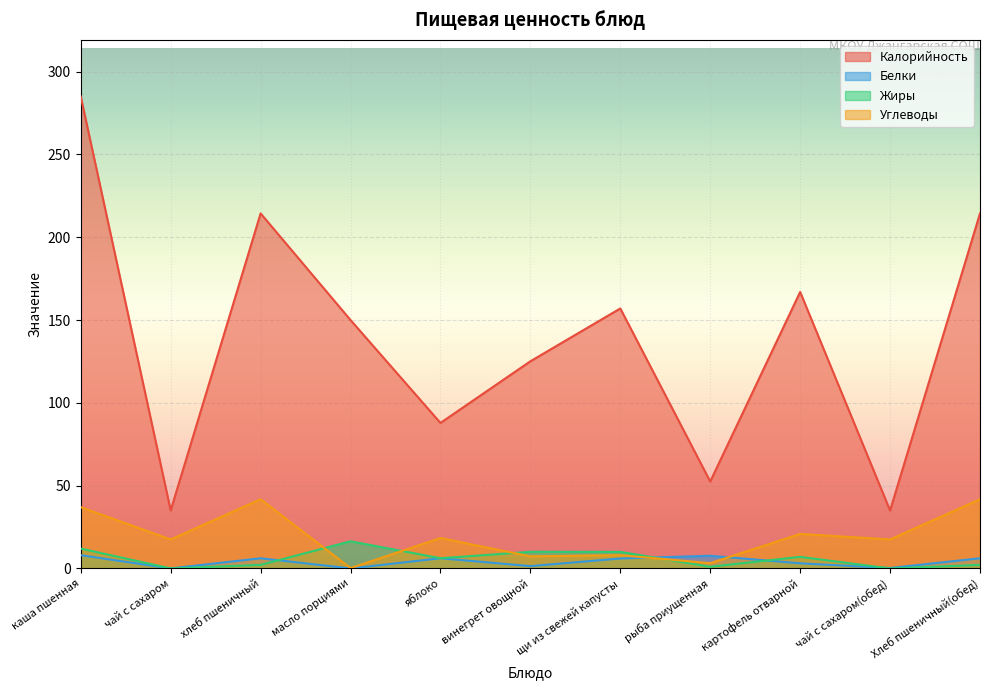

In Жиры, how many points are higher than both neighbors (excluding endpoints)?

3